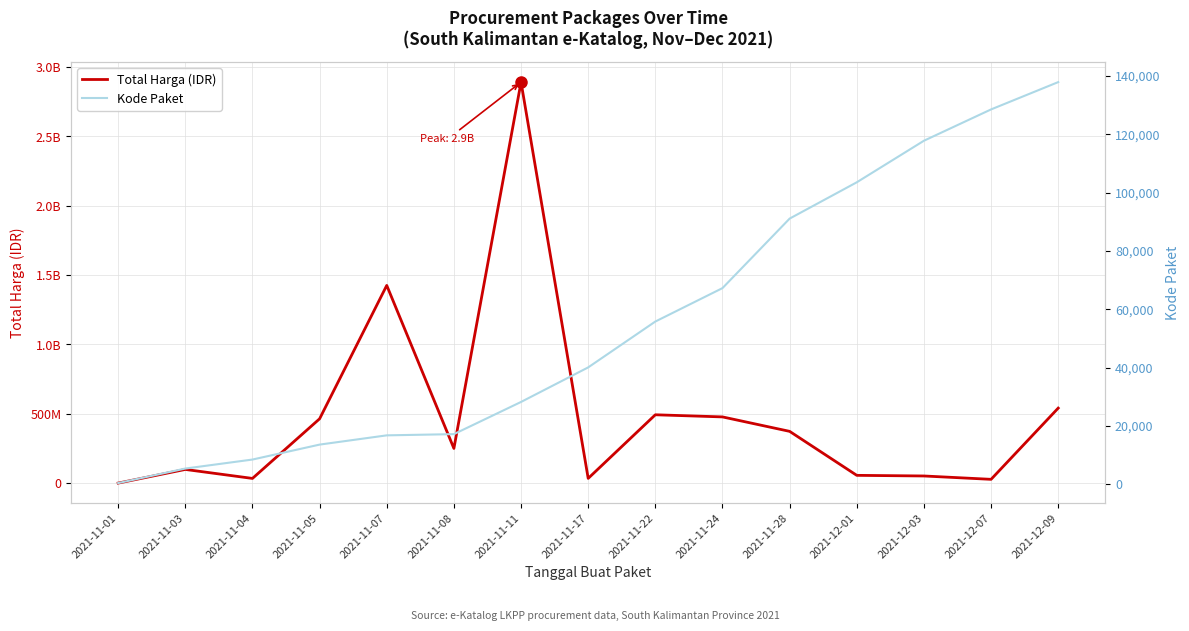

What position from the left is 2021-11-24?

10